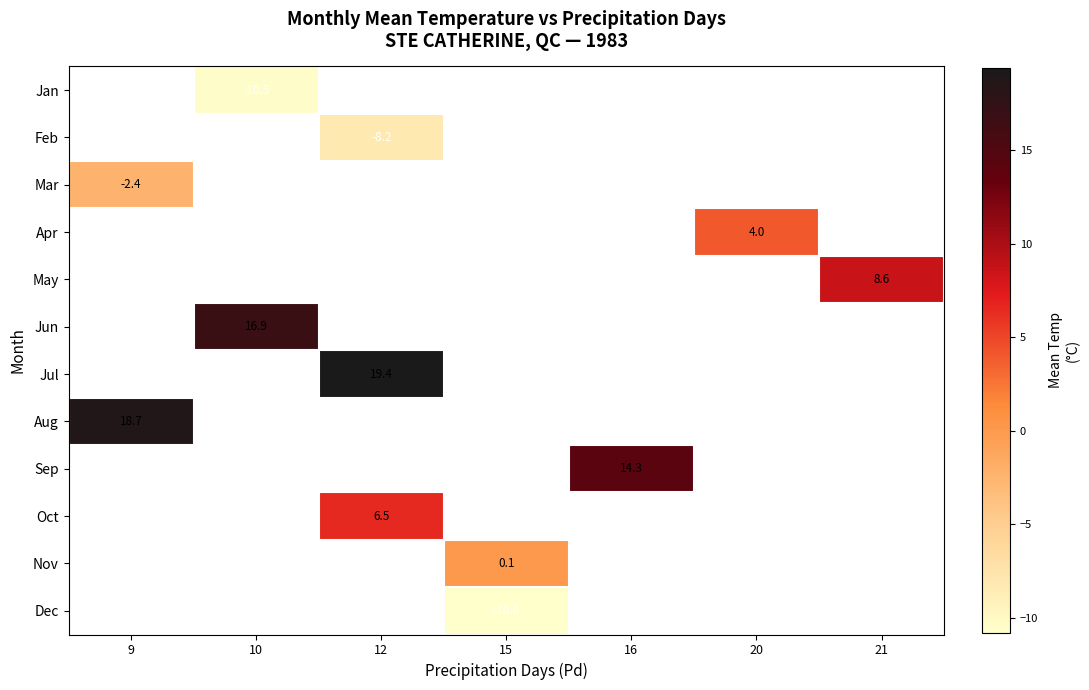

True or false: Jul has a value of 19.4 at 12.

True